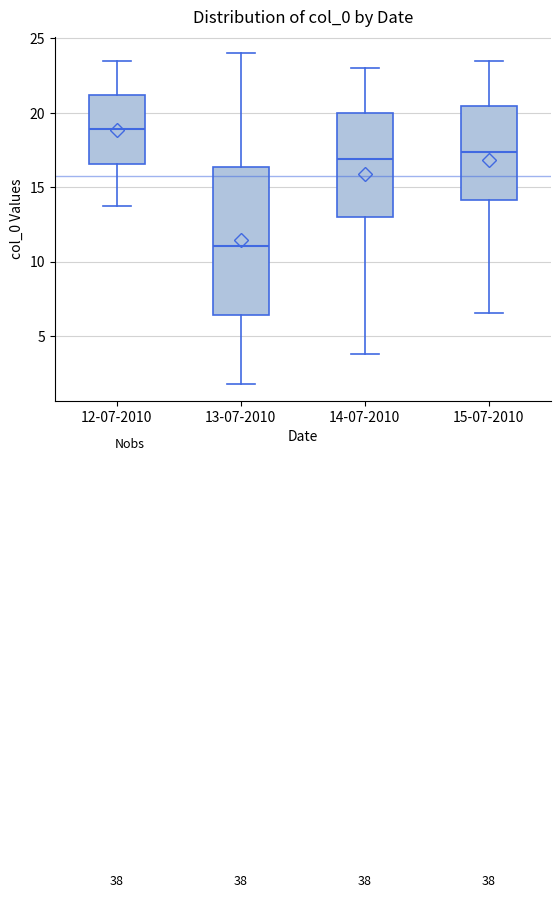

Comparing the boxes themselves (not the whiskers), which one is the tallest?

13-07-2010